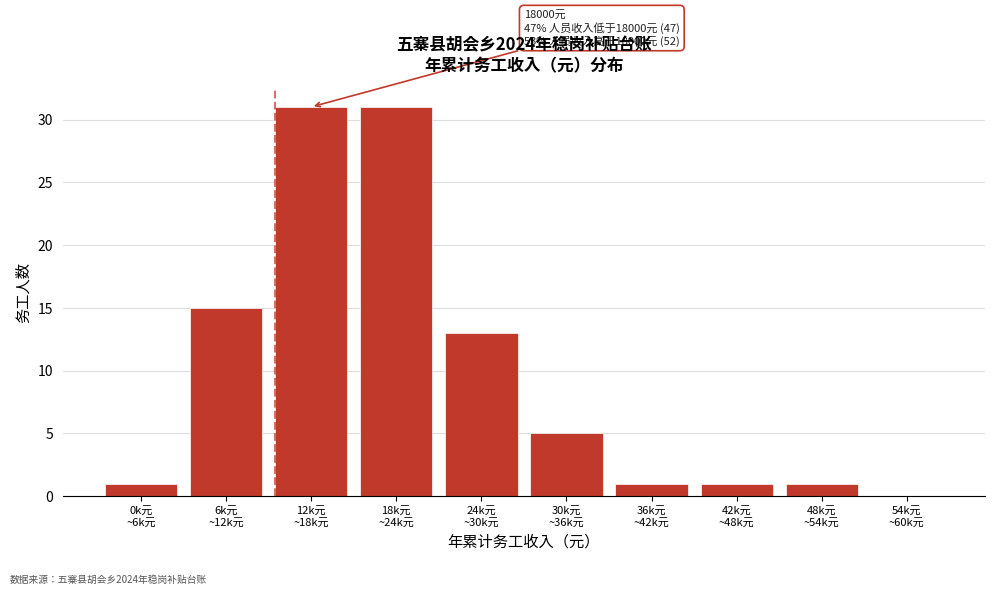

What is the sum of all values?

99